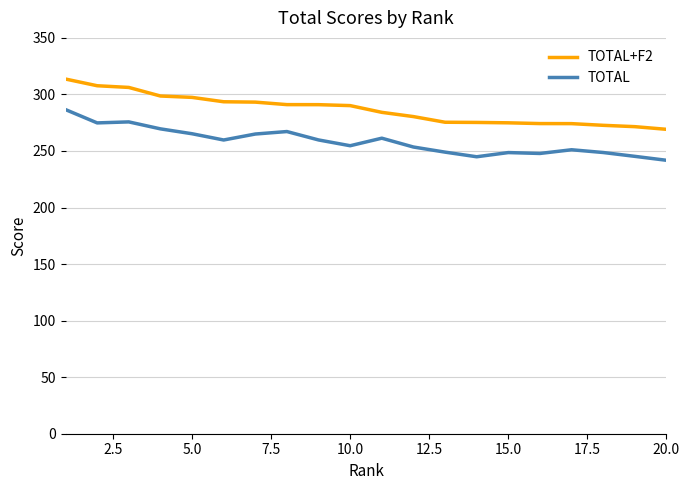

Rank the series by their average value, from highest to lowest.

TOTAL+F2, TOTAL